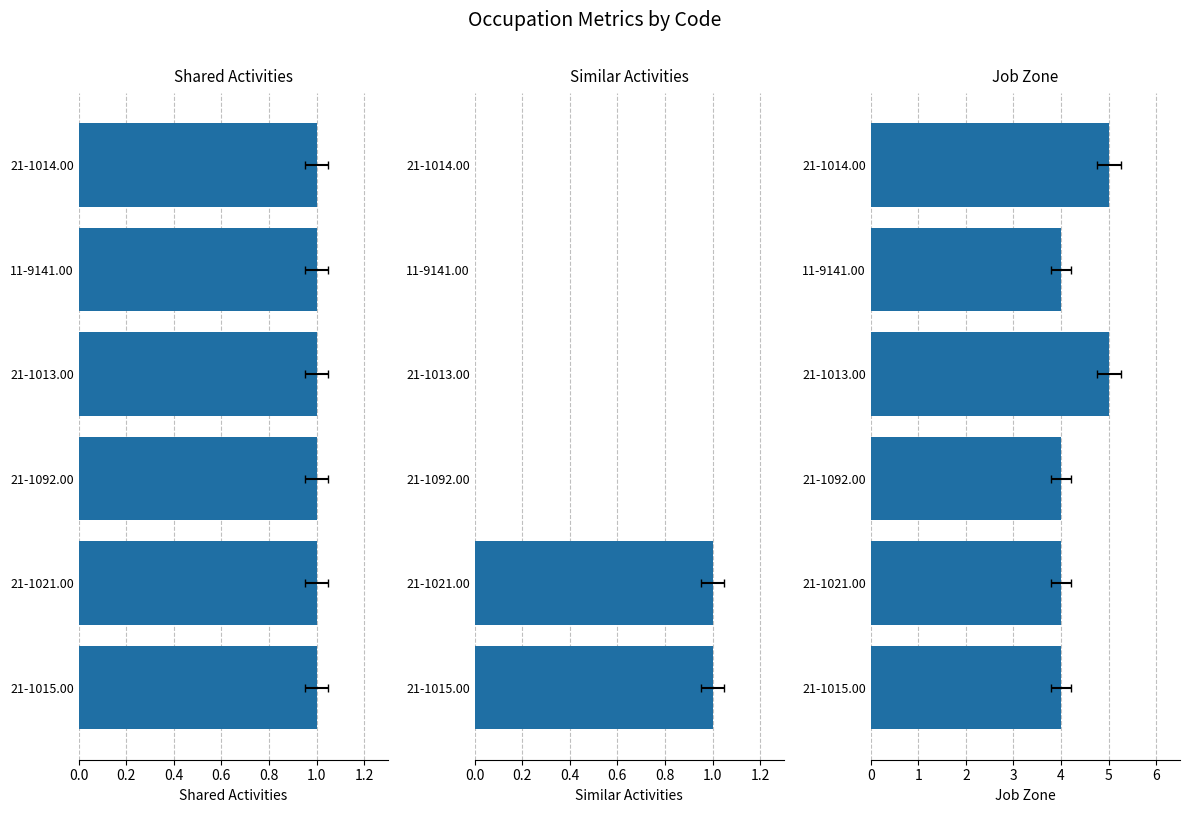

Between 1.0 and 0.0, which is larger?

1.0